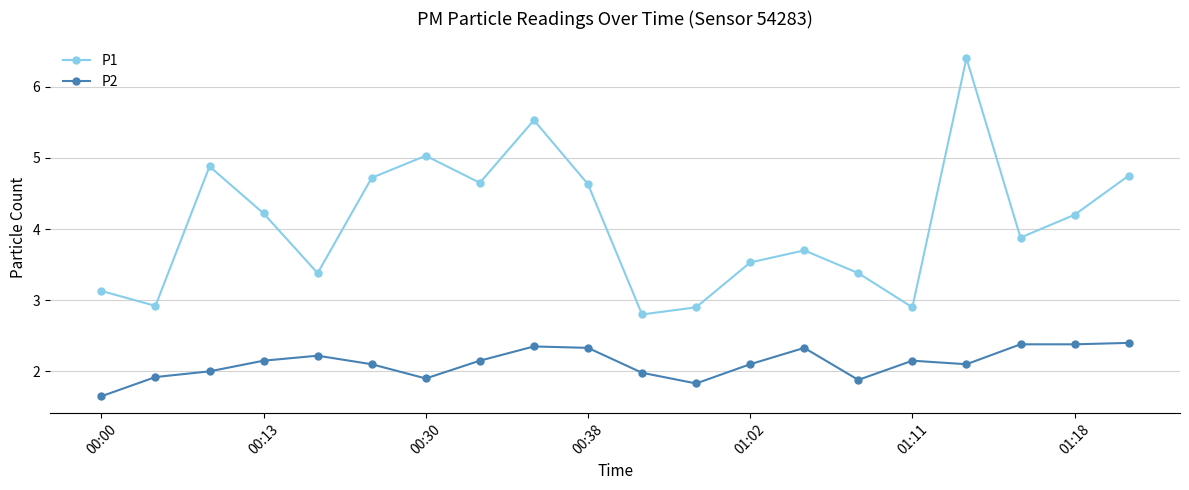

Rank the series by their maximum value, from highest to lowest.

P1, P2